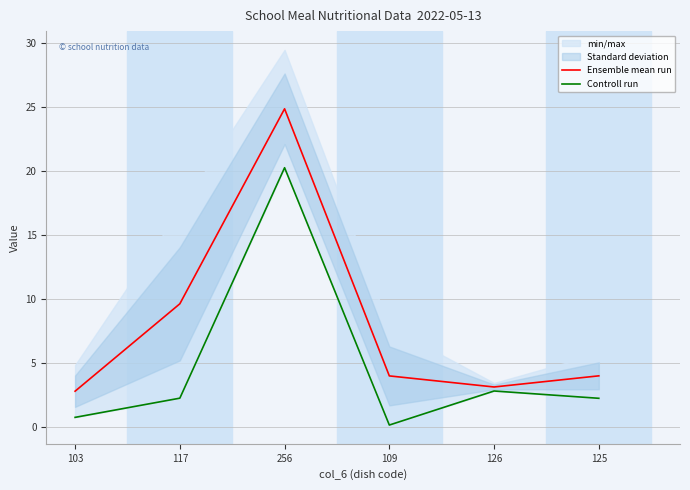

True or false: Controll run has a value of 0.8 at 126.

False